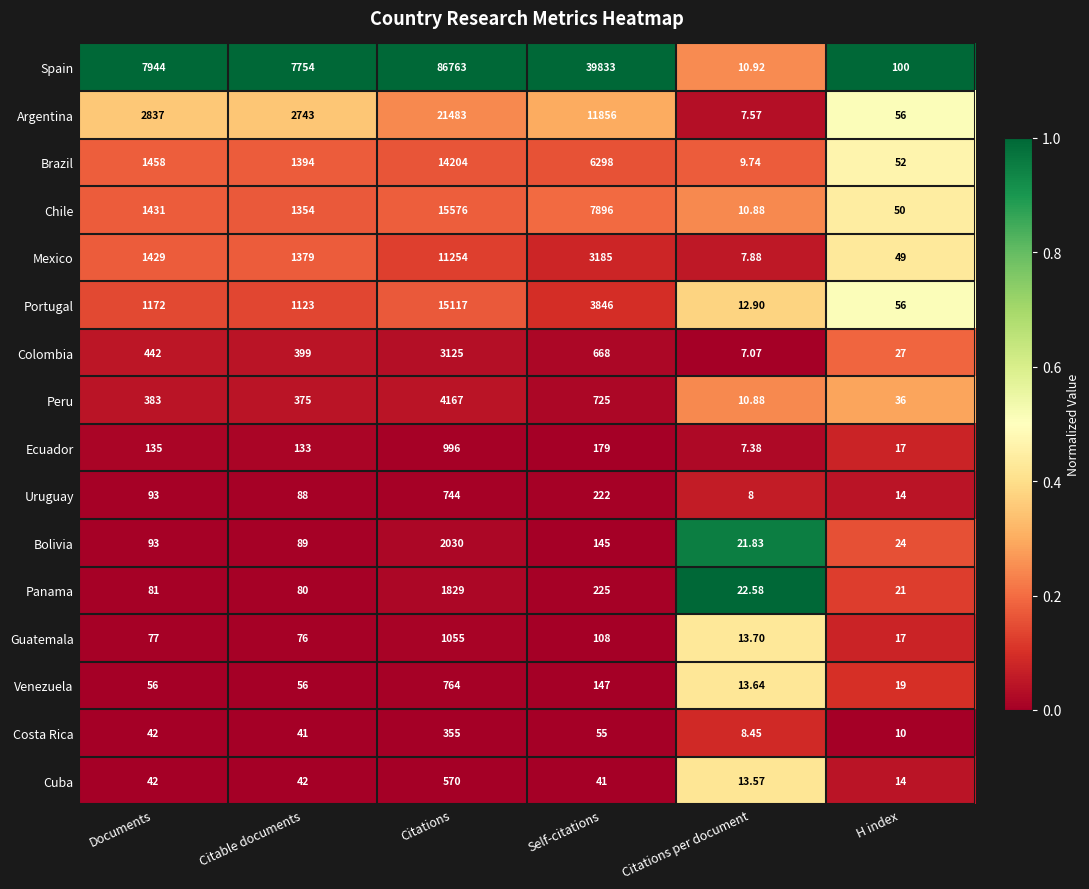

What is the spread (max minus min) of values at H index?

90.0